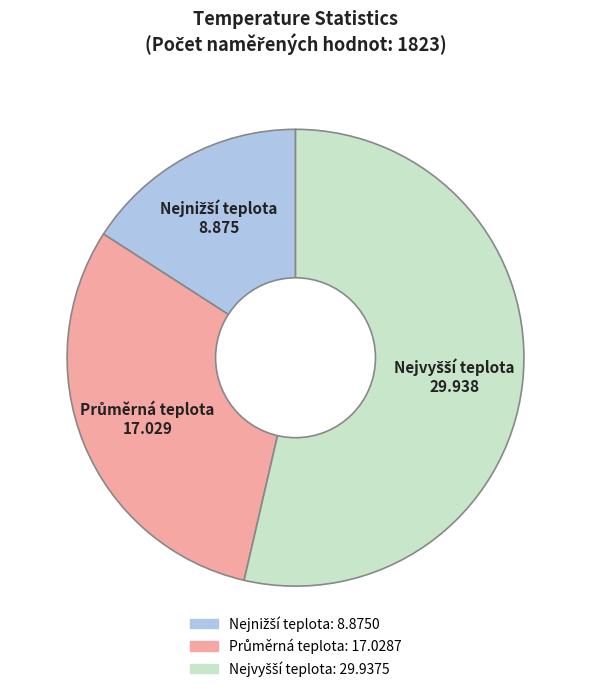

Does any single category account for the majority?

Yes